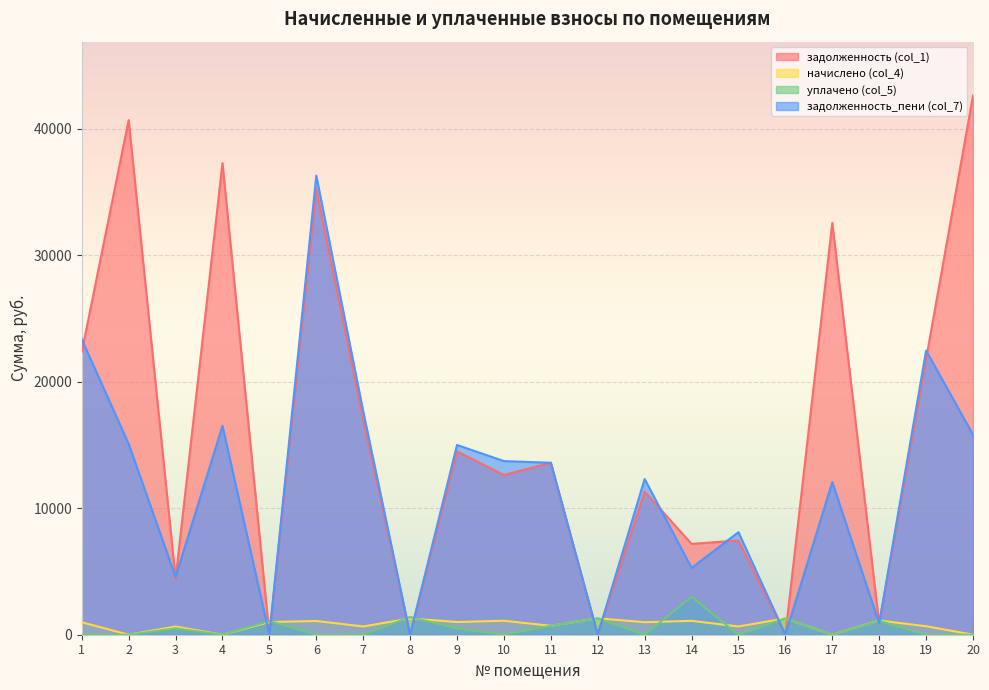

Where does the задолженность (col_1) series first go above 13598?

1